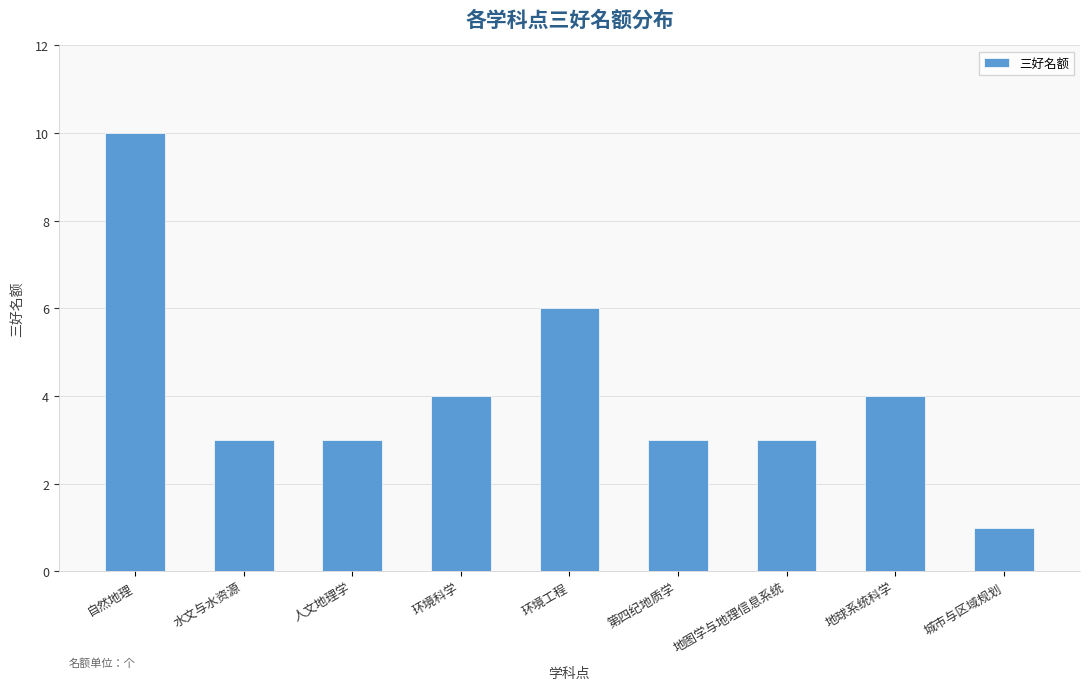

What value does the data have at 环境工程?

6